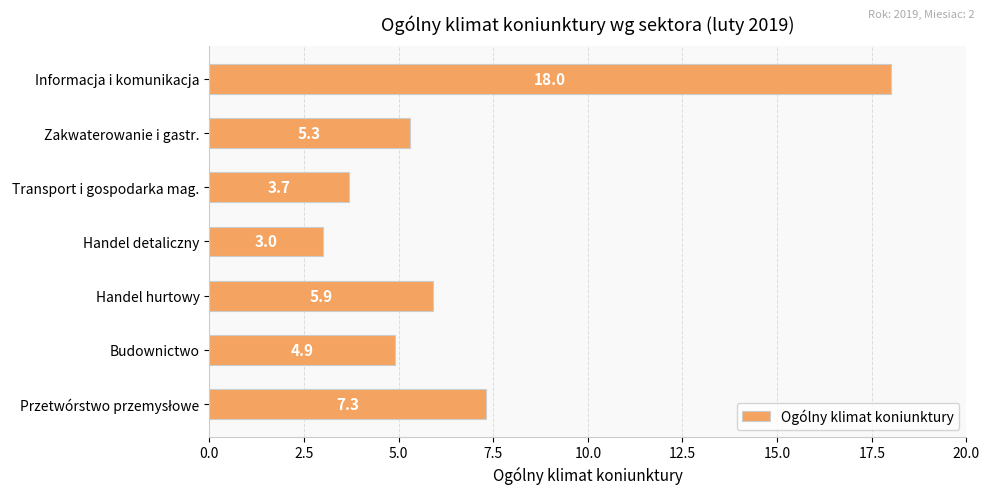

What is the difference between the second highest and second lowest values?

3.6